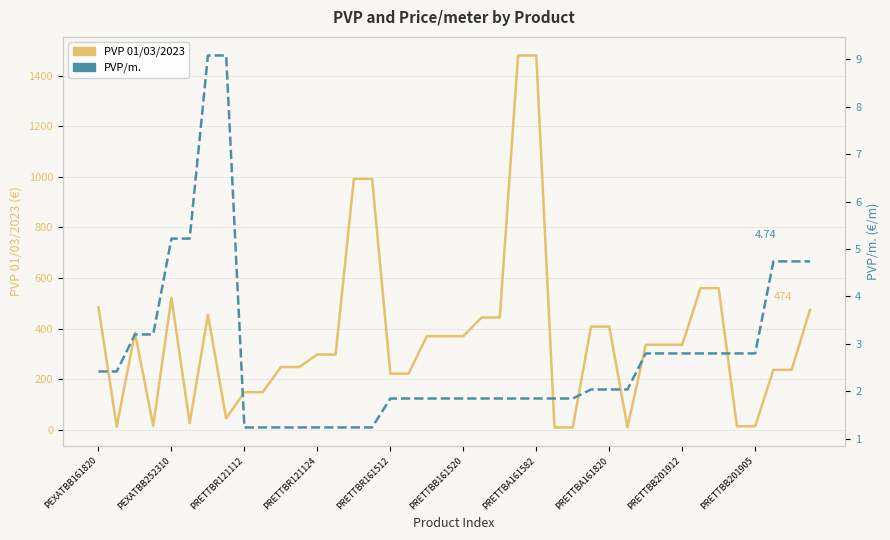

What is the spread (max minus min) of values at 18?

368.1